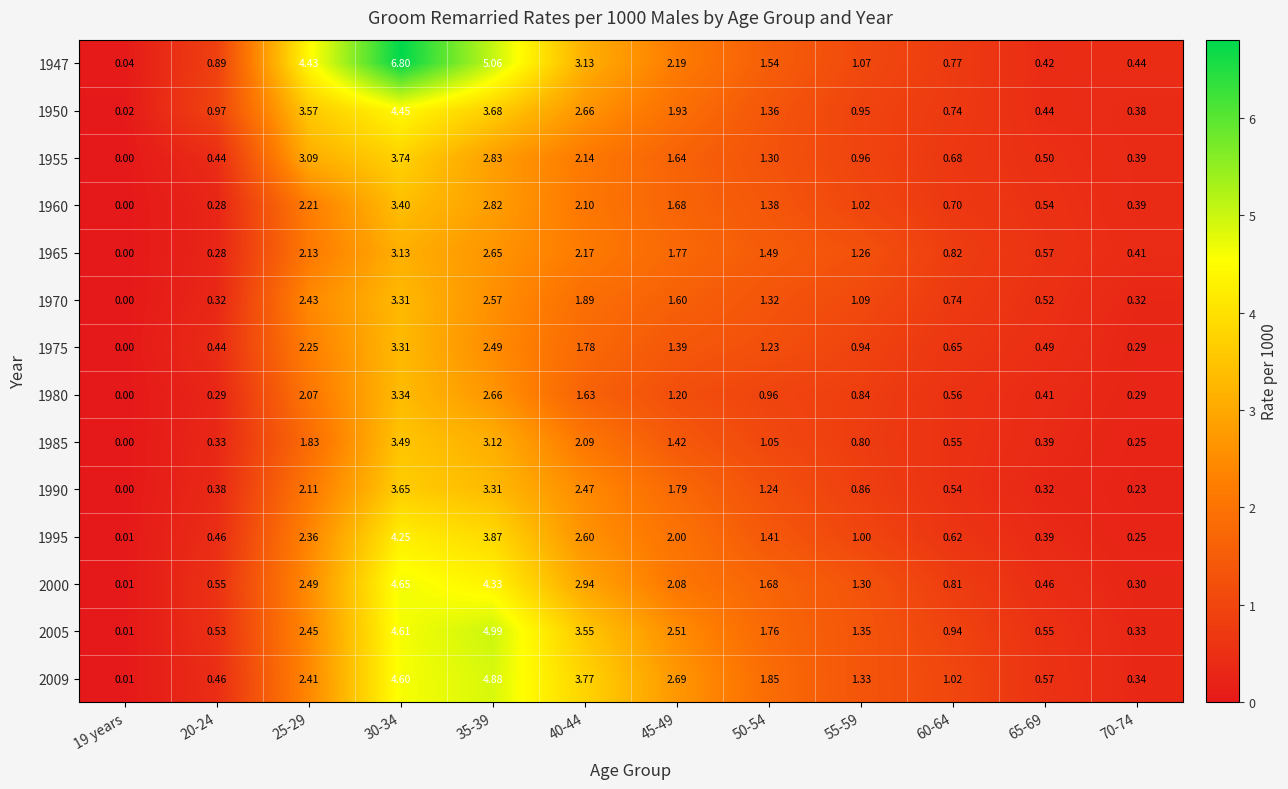

Which label corresponds to the largest value in the chart?

30-34